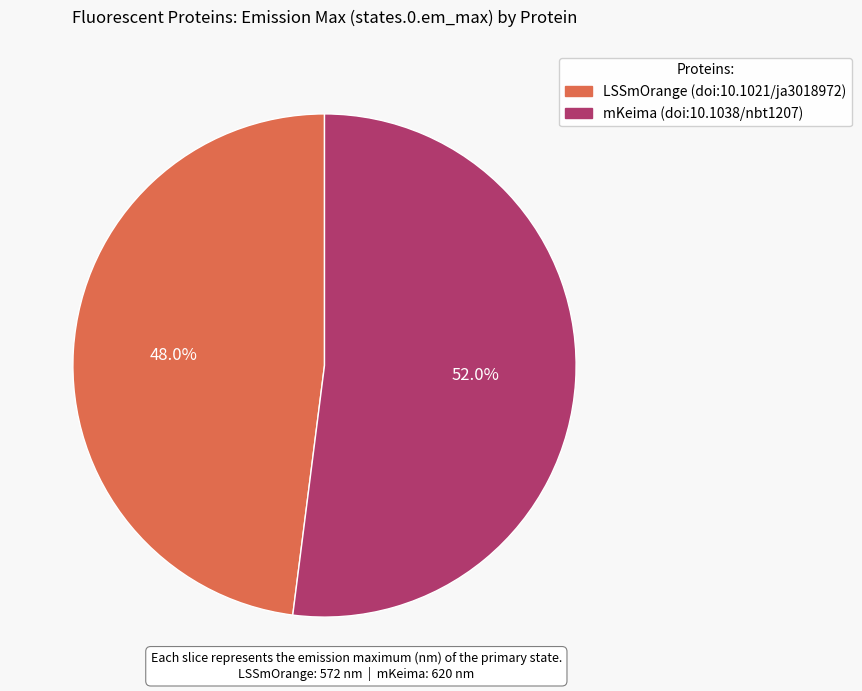

Rank the categories by value from lowest to highest.

LSSmOrange (doi:10.1021/ja3018972), mKeima (doi:10.1038/nbt1207)